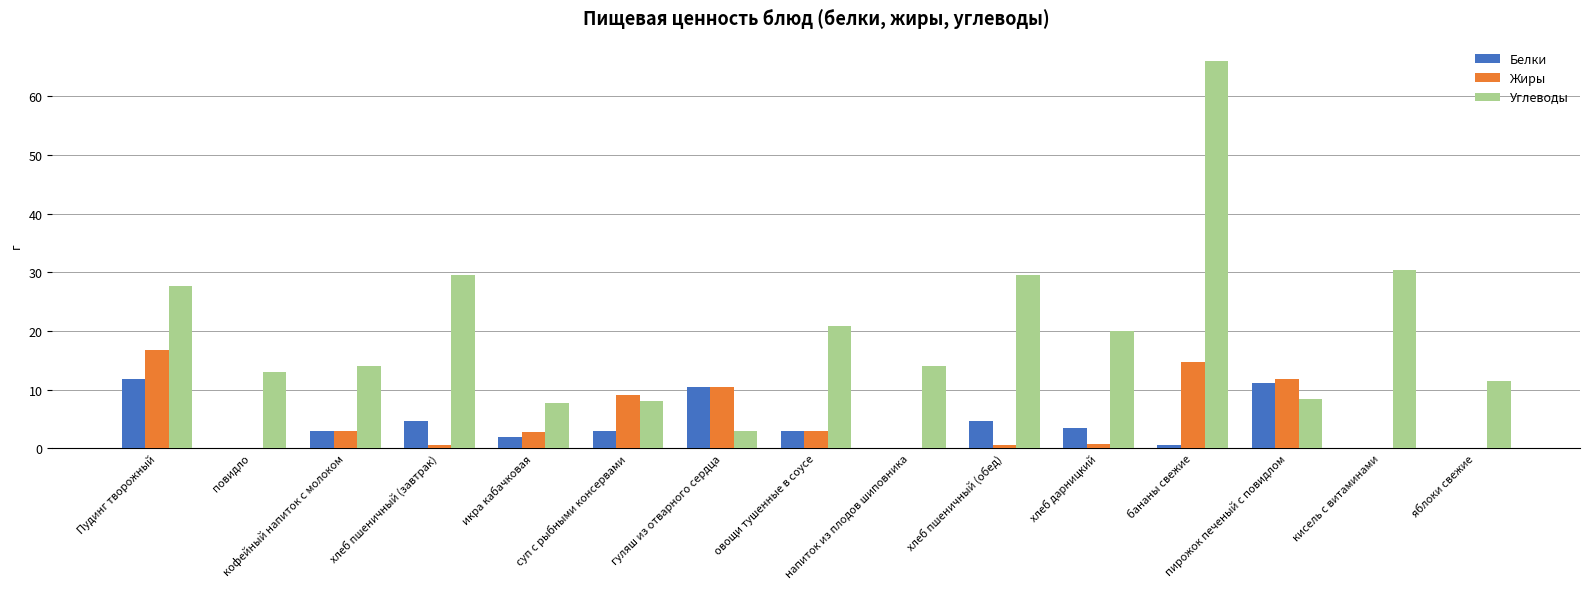

Between овощи тушенные в соусе and хлеб дарницкий, which series saw the biggest shift?

Жиры